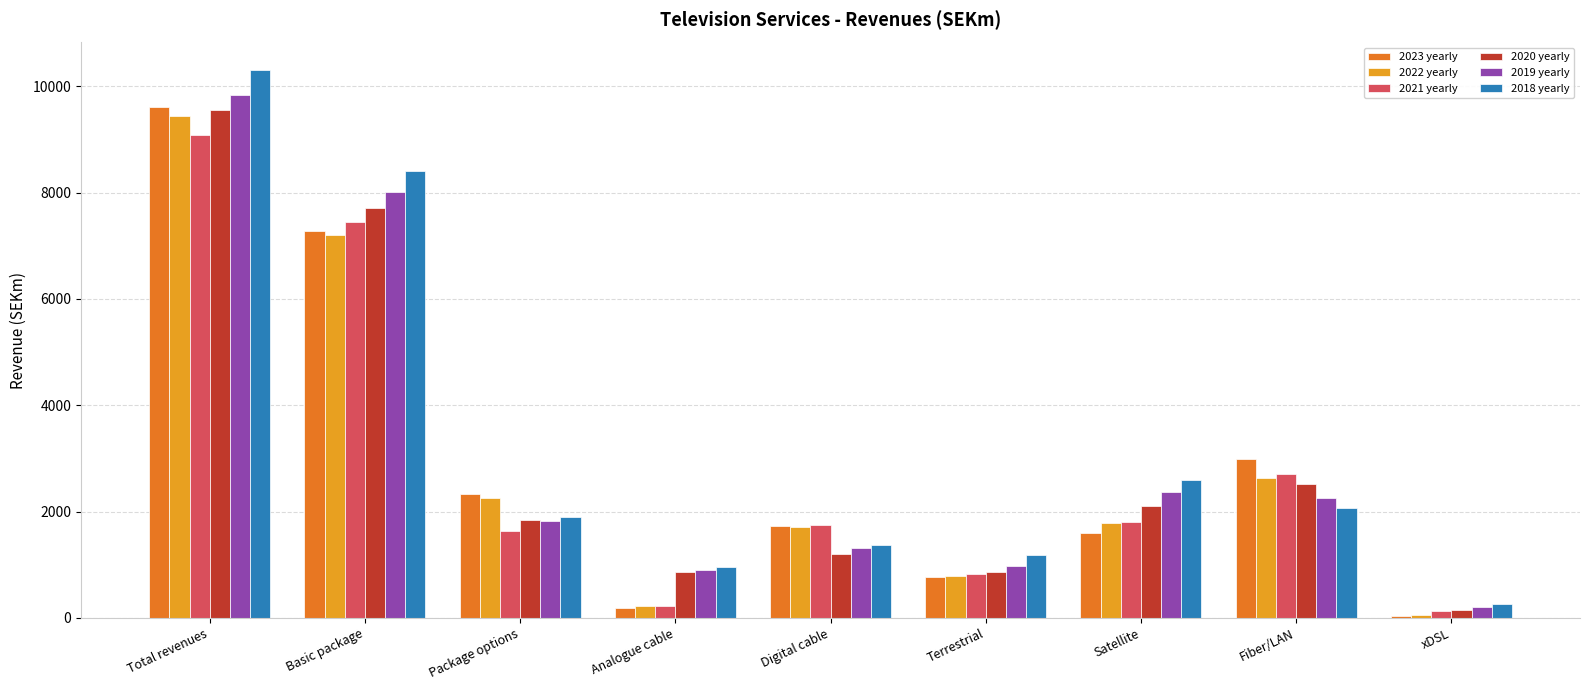

Which series changed the most between Total revenues and Package options?

2018 yearly